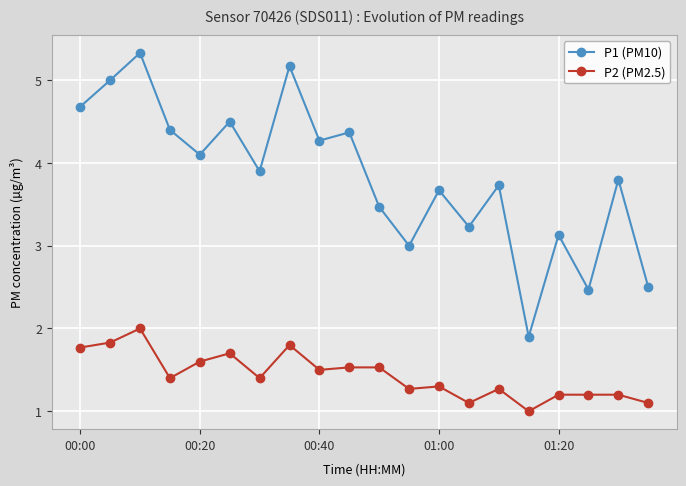

What is the sum of all P1 (PM10) values?

76.6